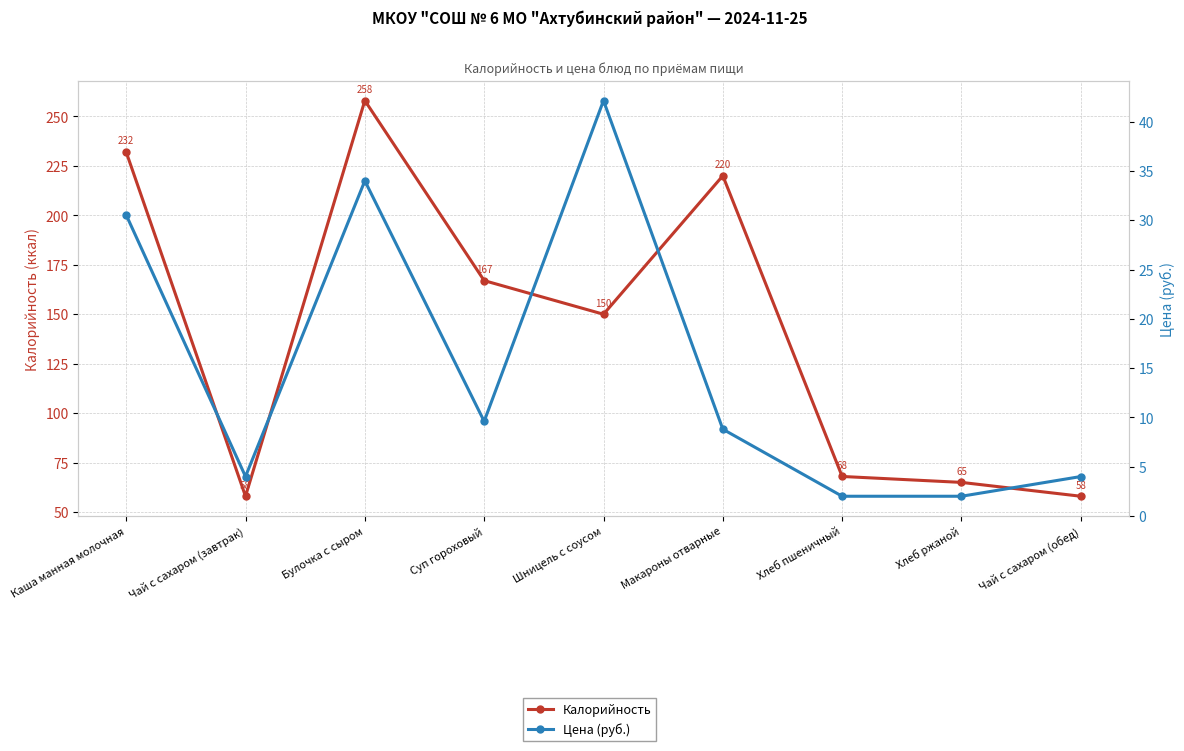

List the series in order of their overall mean, highest first.

Калорийность, Цена (руб.)